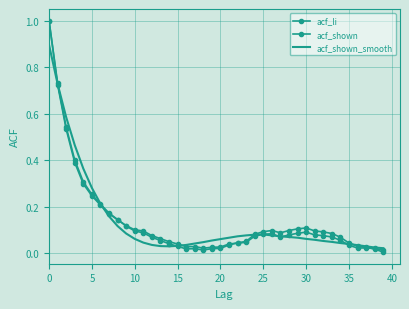

At which label is acf_shown_smooth closest to 0?

39